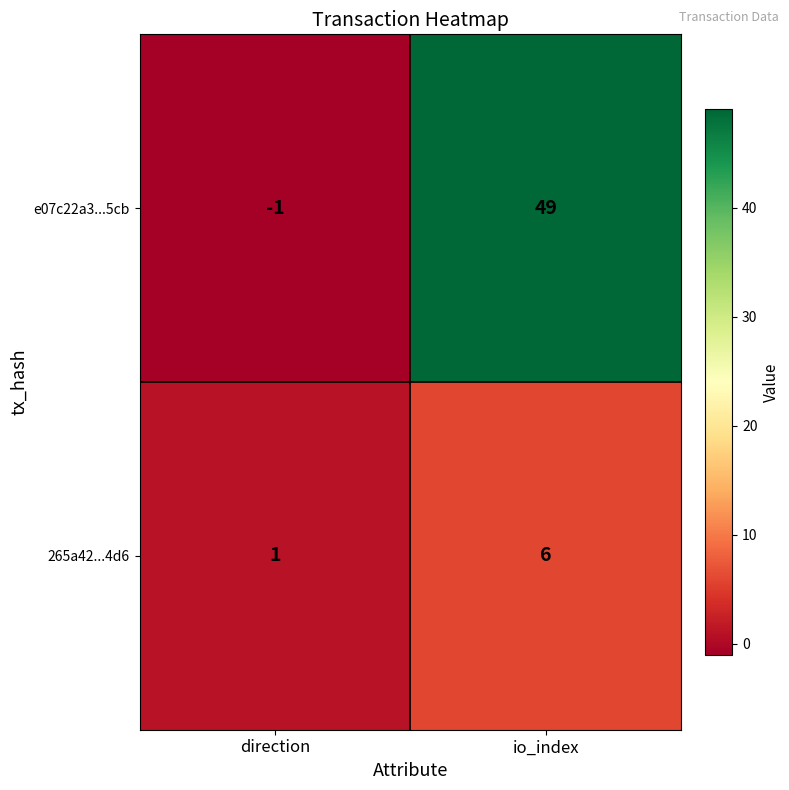

At which label is 265a42...4d6 closest to 3?

direction